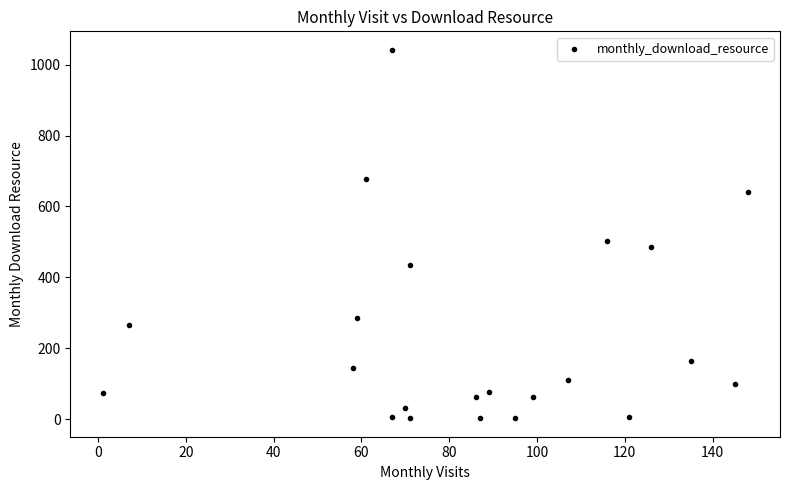

What is the range of Y values (max minus min)?

1040